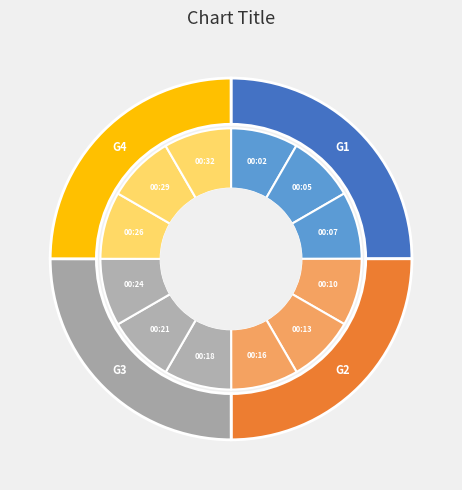

Is there a majority slice in this chart?

No